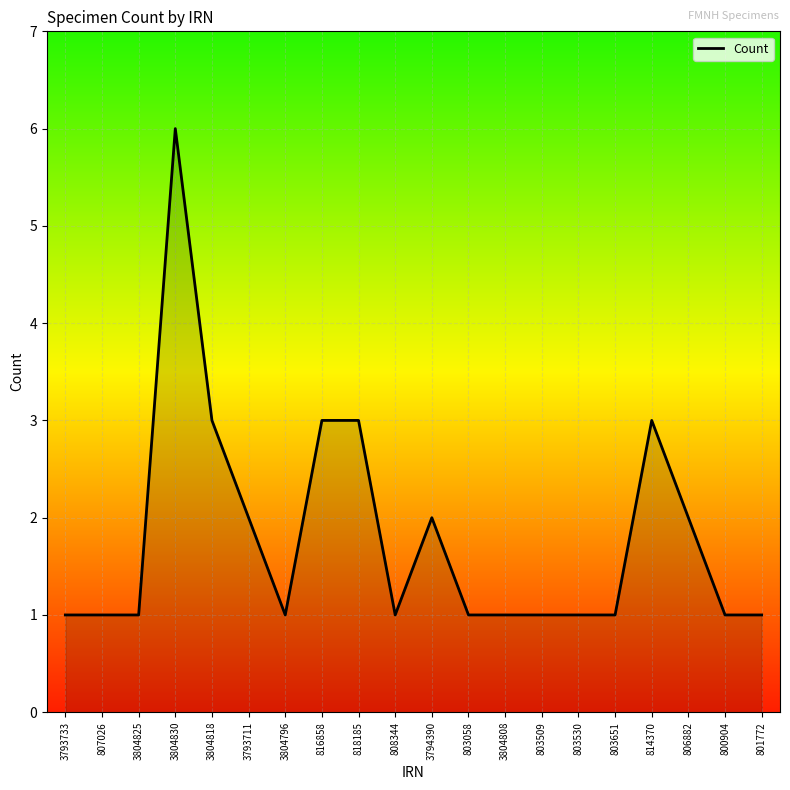

What is the average value?

2